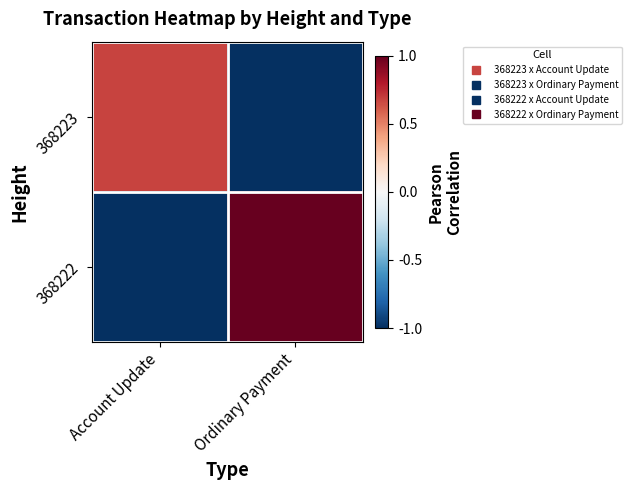

List the series in order of their peak value, lowest first.

368223, 368222